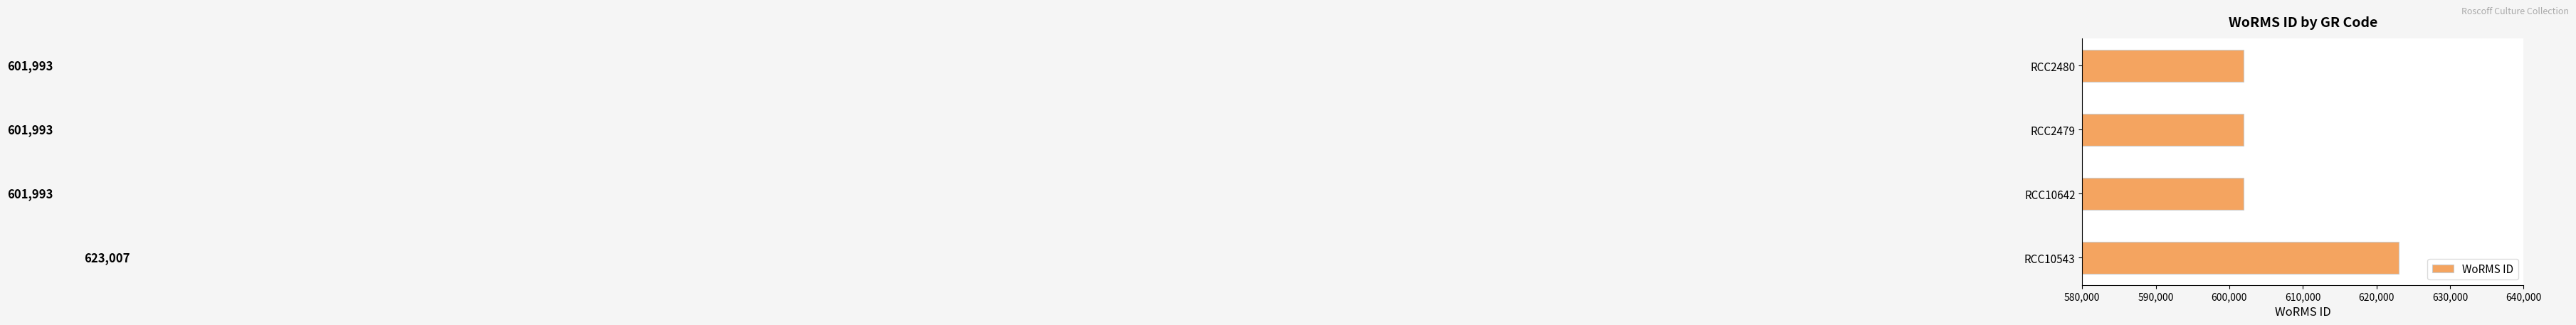

Count the values in the range 601993 to 623007.

4